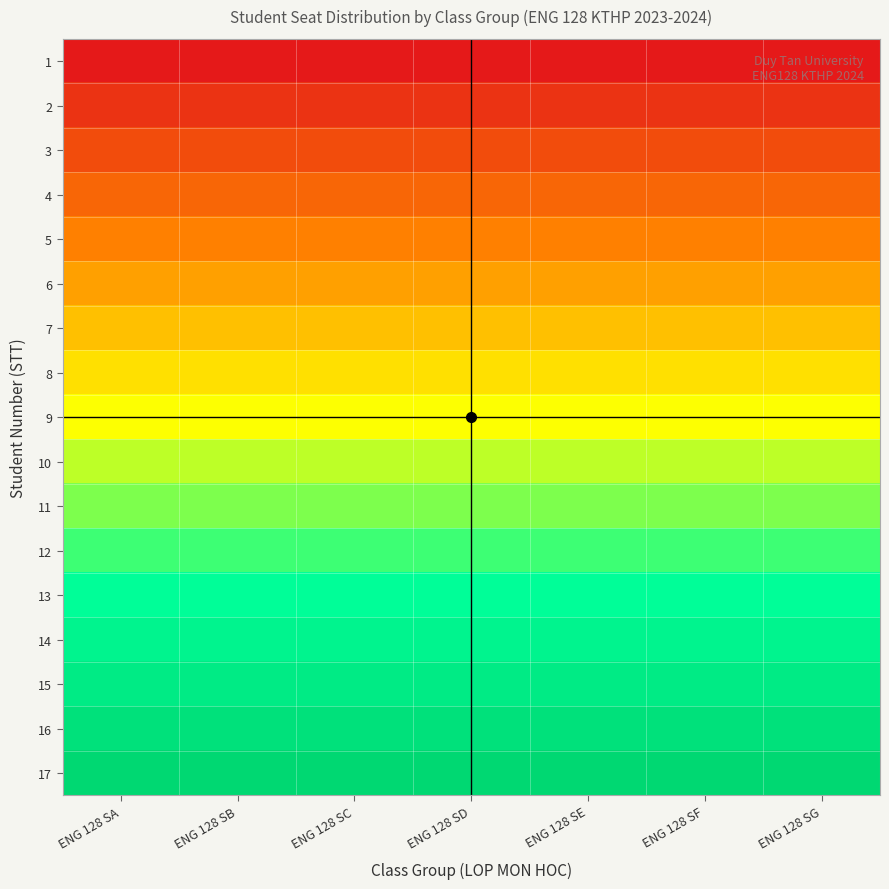

What is the greatest value displayed?

1.0